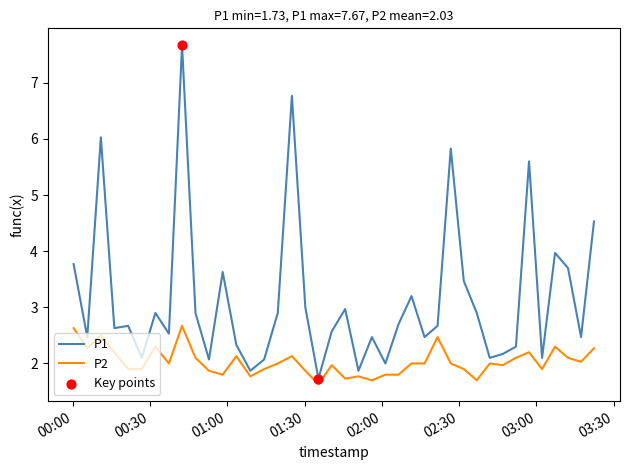

Which series has the largest total across all categories?

P1